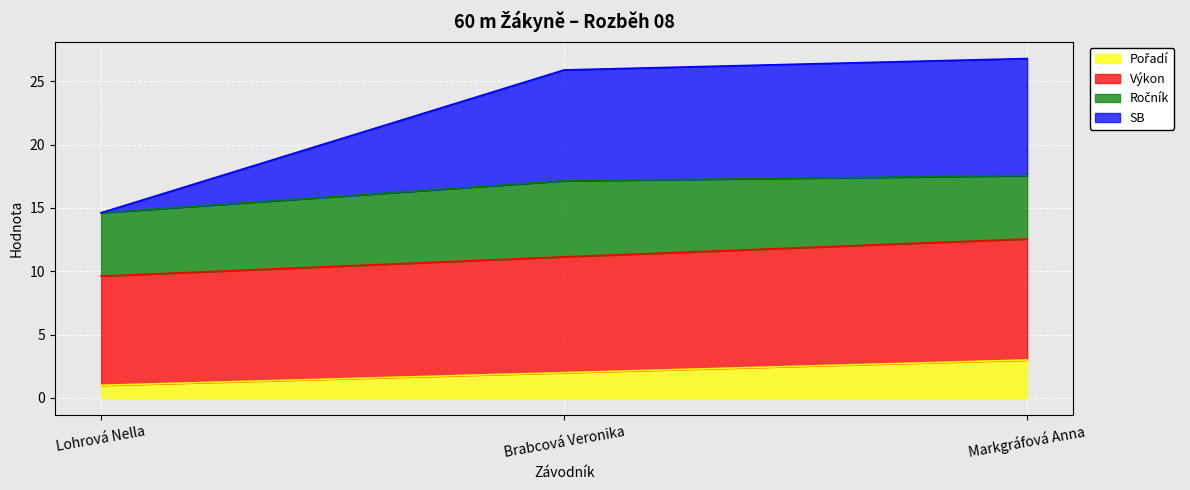

What is the value of the Pořadí point at the 3rd from the left?

3.0